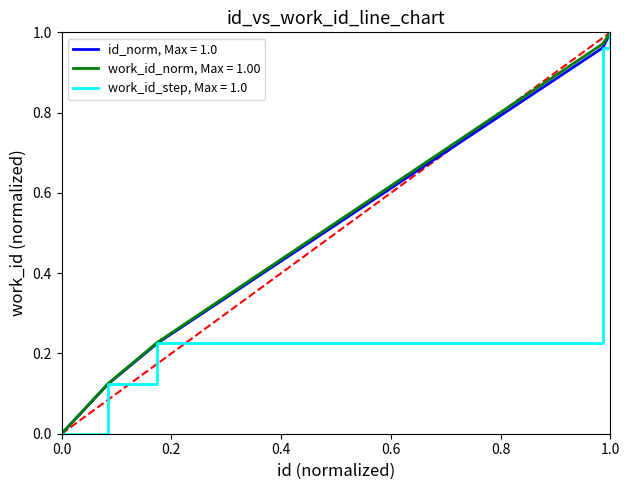

True or false: id_norm, Max = 1.0 has a value of 0.5 at 1.0.

False